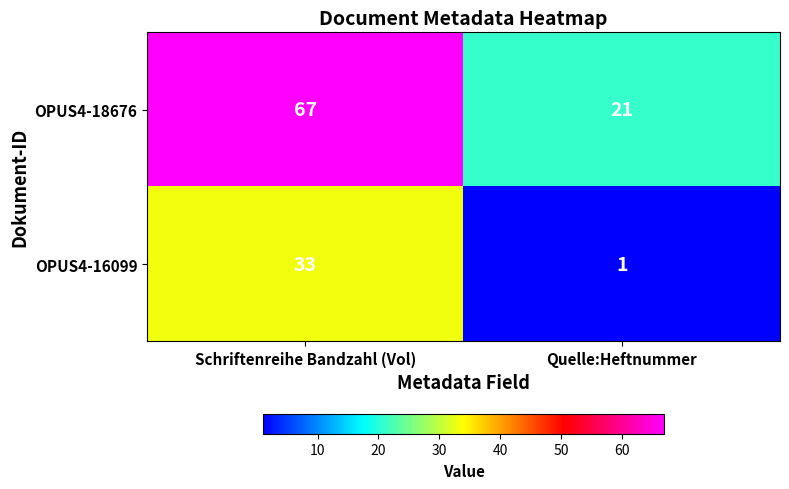

Reading left to right, transcribe all the data shown in this chart.

OPUS4-18676: 67	21
OPUS4-16099: 33	1